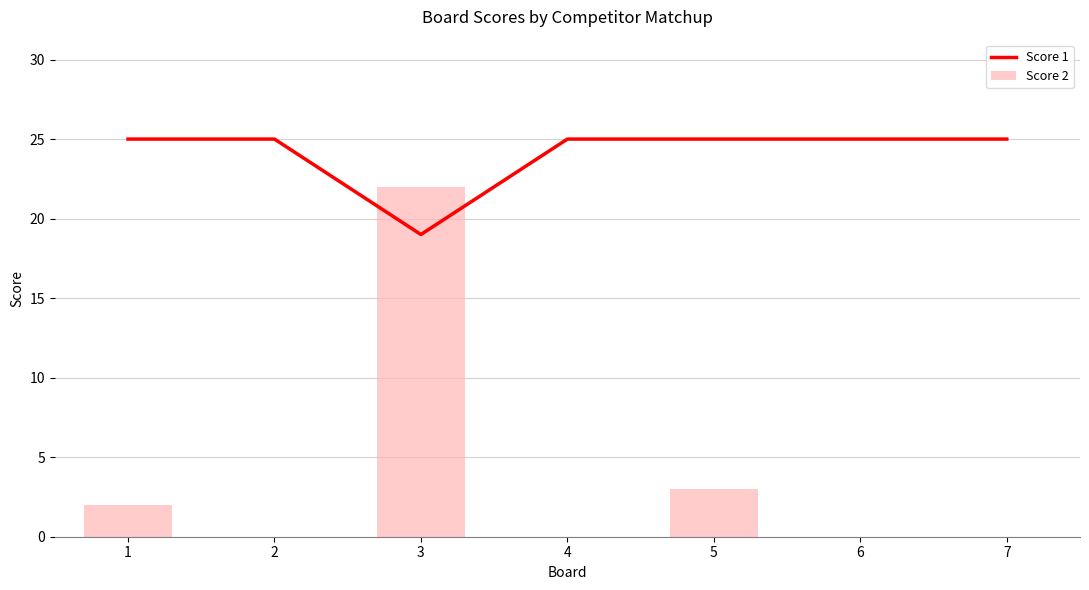

List the series in order of their overall mean, lowest first.

Score 2, Score 1